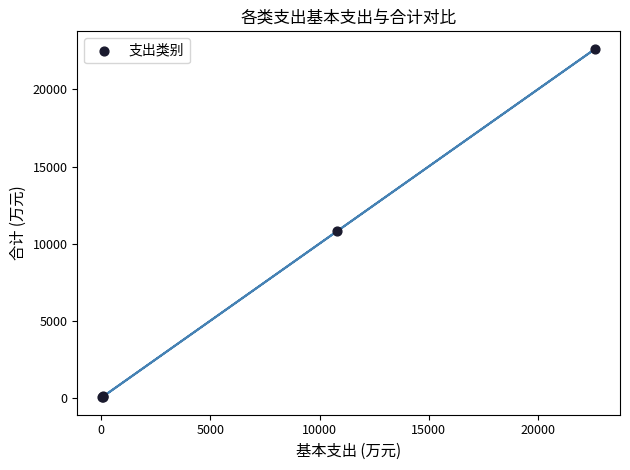

What Y value in the scatter plot is closest to 11334?

10815.2